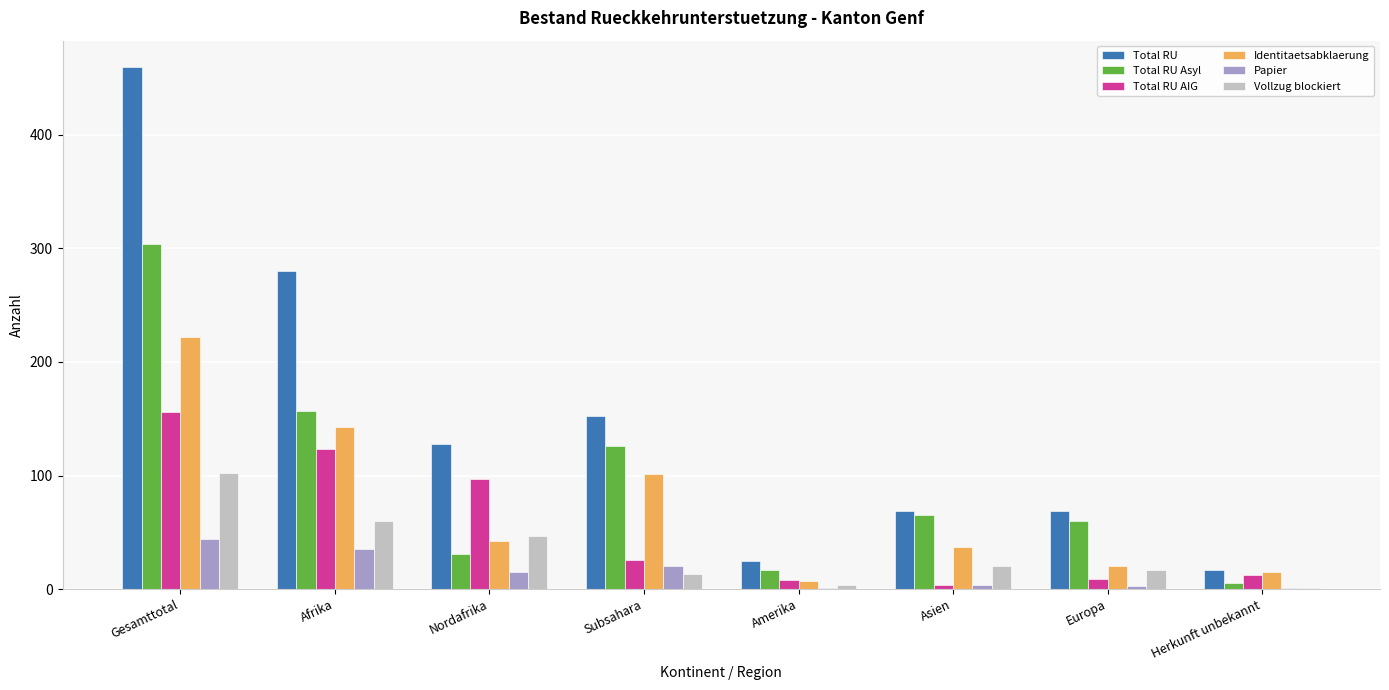

How many series are shown in this chart?

6